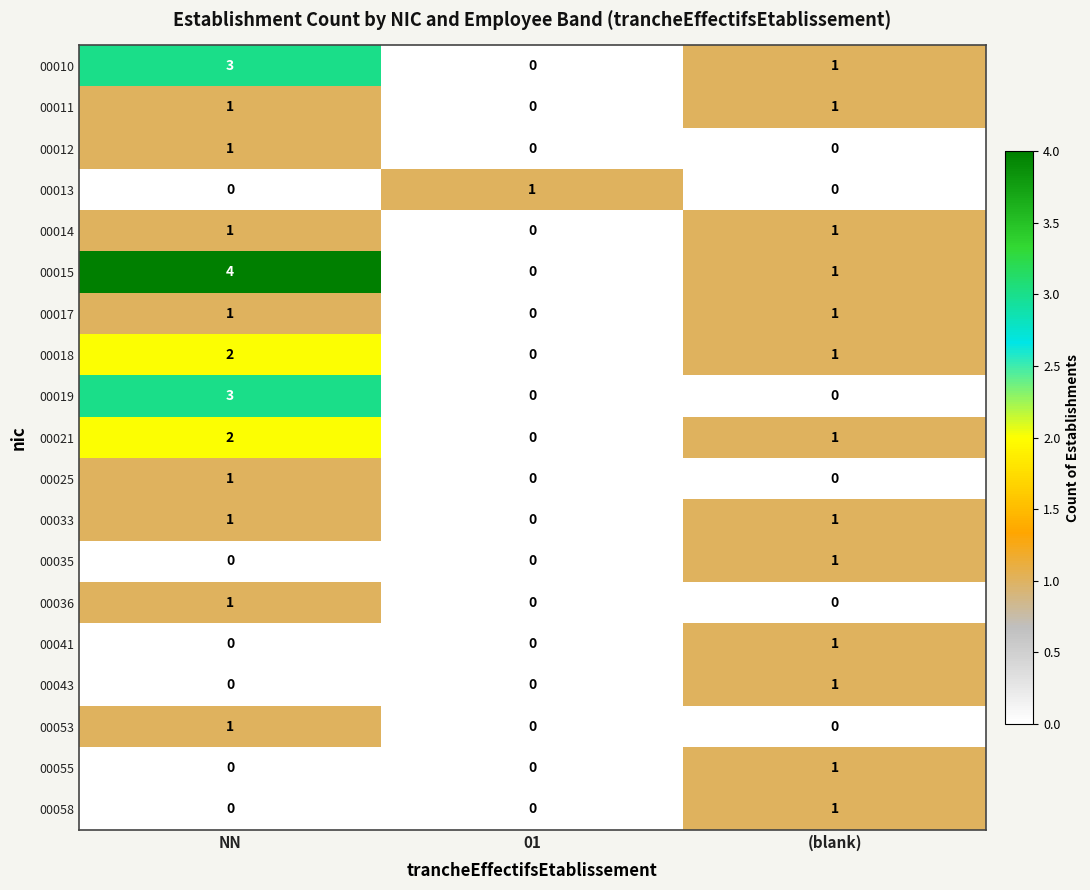

At which label is 00021 closest to 1?

(blank)